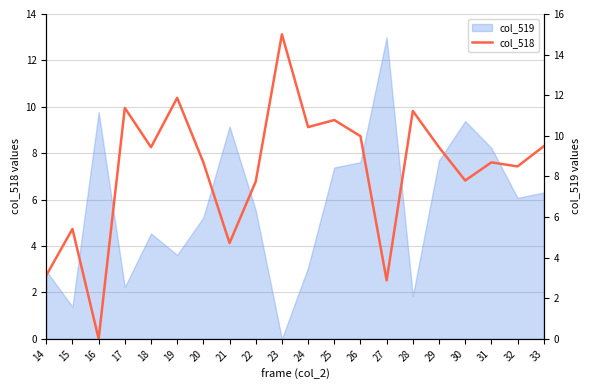

True or false: the data has more than 2 interior local peaks.

True